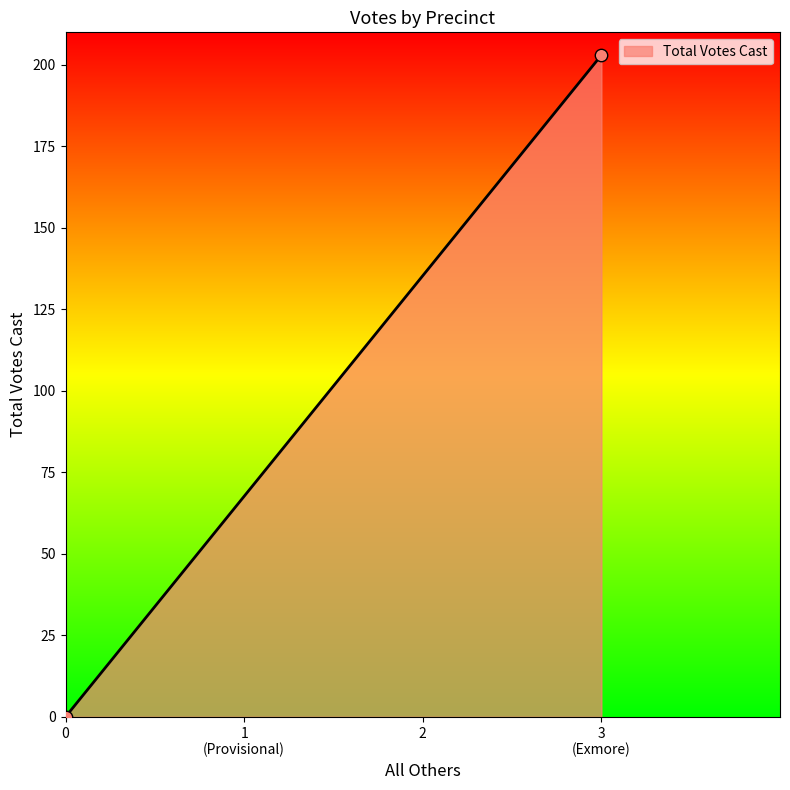

What is the greatest value displayed?

203.0